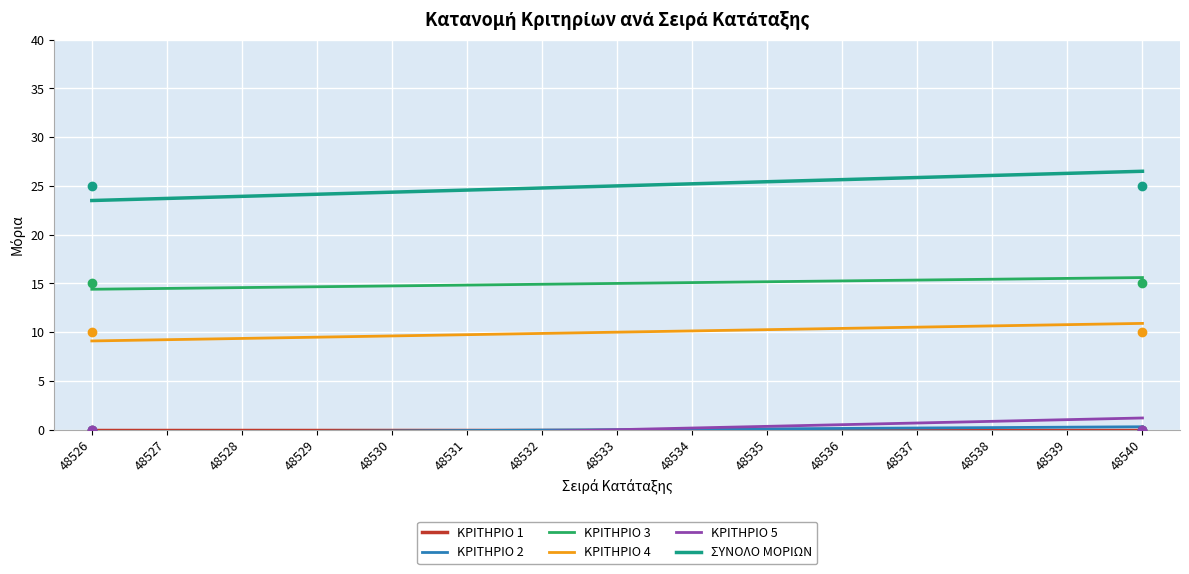

Where does the ΚΡΙΤΗΡΙΟ 2 series first go above 0?

48534